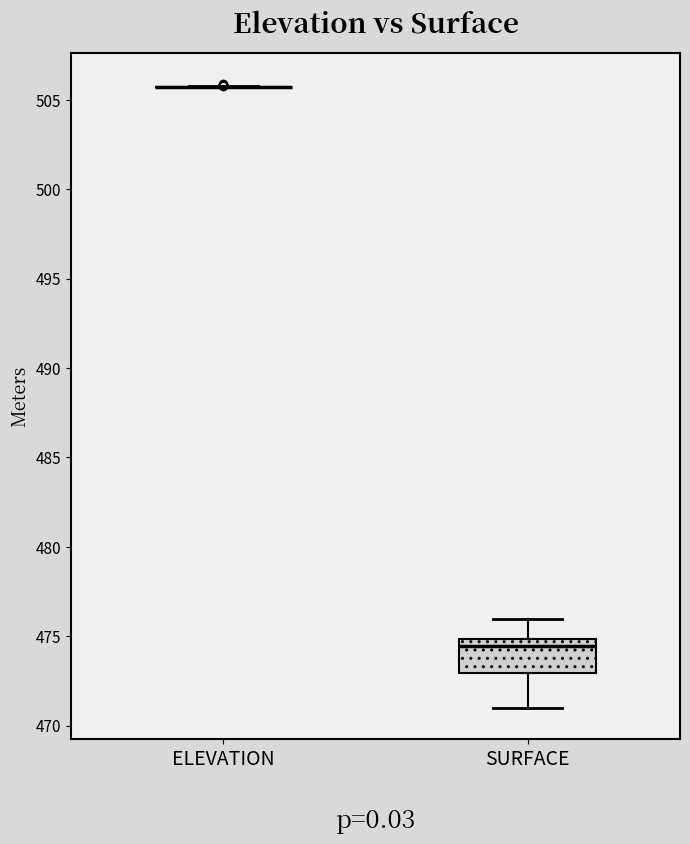

Reading left to right, read every box against the y-axis: the position of its median line, the range the box covers, and the ends of its whiskers. The values are not printed on the chart, so give them approximately, as read against the axis.

ELEVATION: box collapsed to a line at 505.5, whiskers 505.5 to 506.0
SURFACE: median 474.5, box 473.0 to 475.0, whiskers 471.0 to 476.0